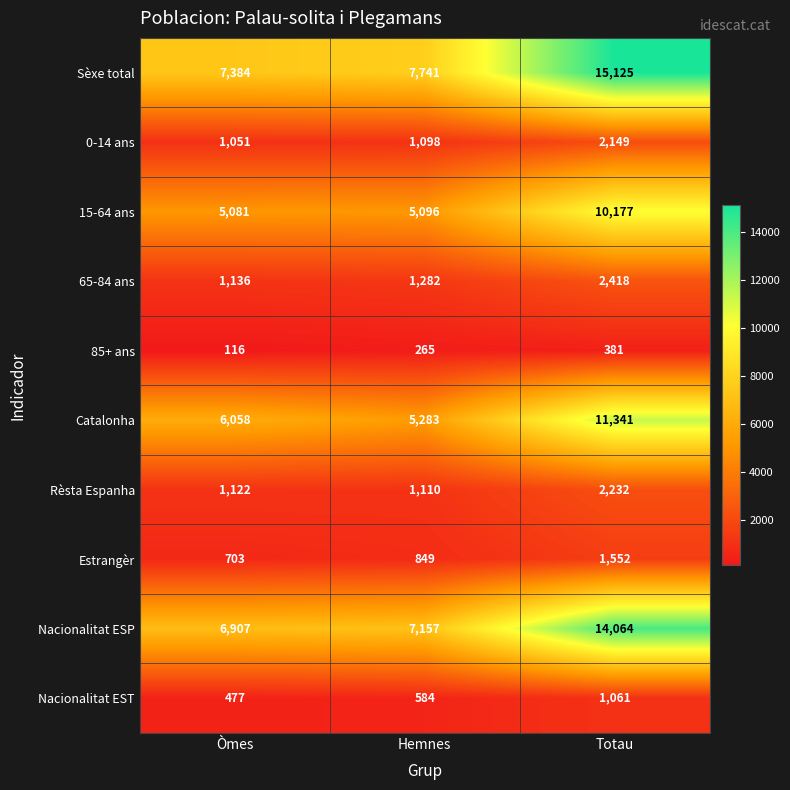

At how many categories does at least one series exceed 11824?

1